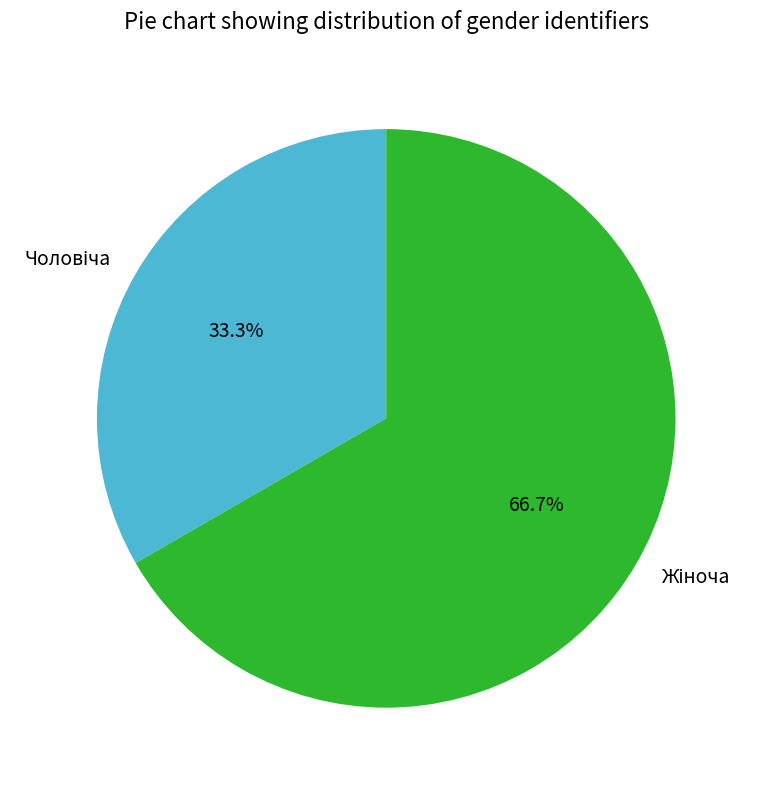

Is there any slice that represents more than half of the pie?

Yes